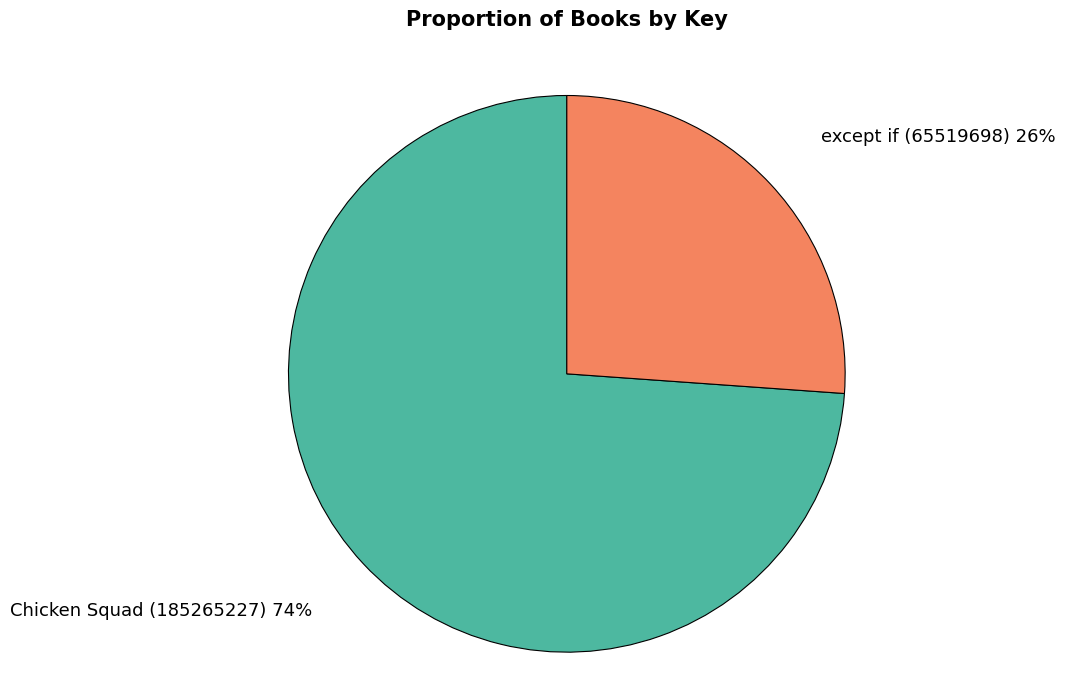

Which slice is the largest?

Chicken Squad (185265227)